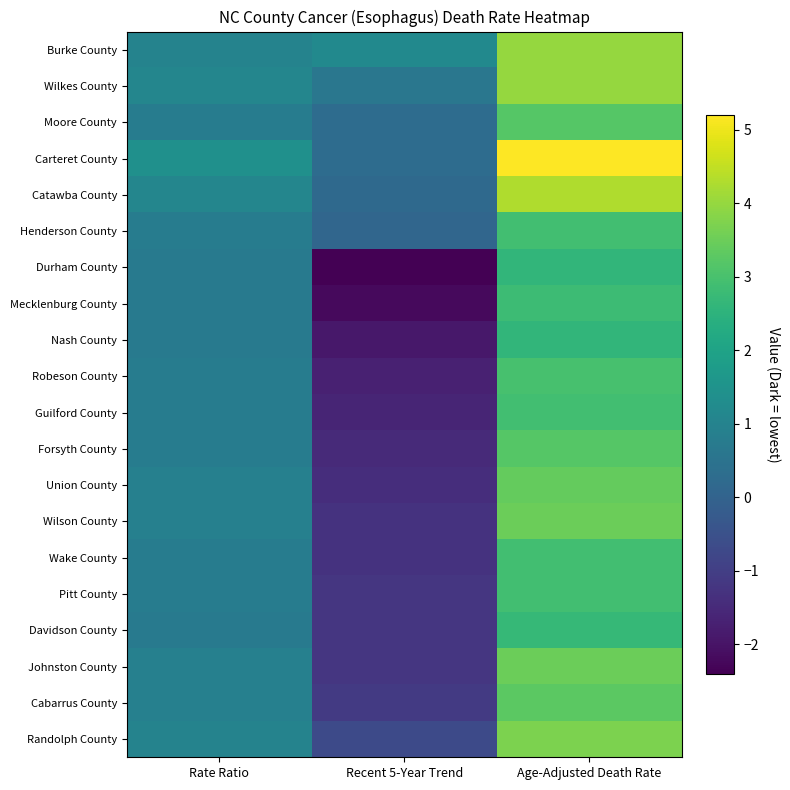

What is the difference between the highest and lowest values at Rate Ratio?

0.7